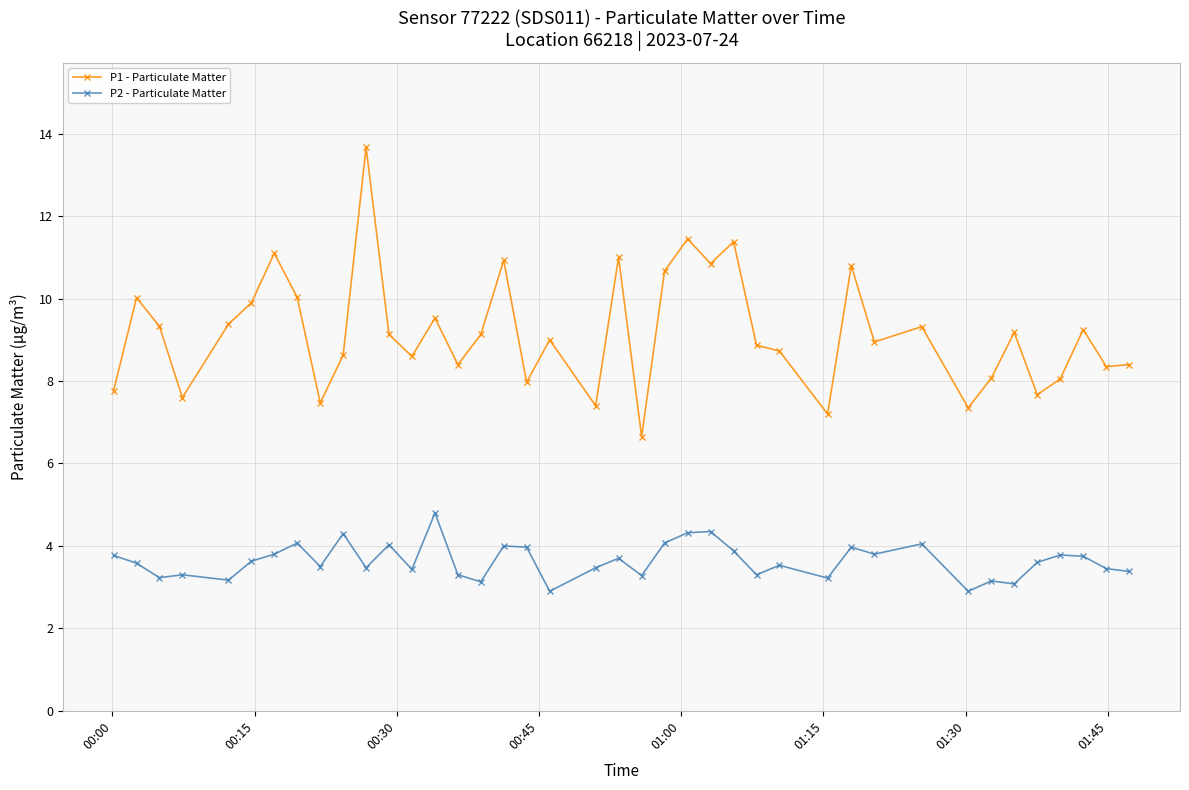

List the series in order of their peak value, lowest first.

P2 - Particulate Matter, P1 - Particulate Matter